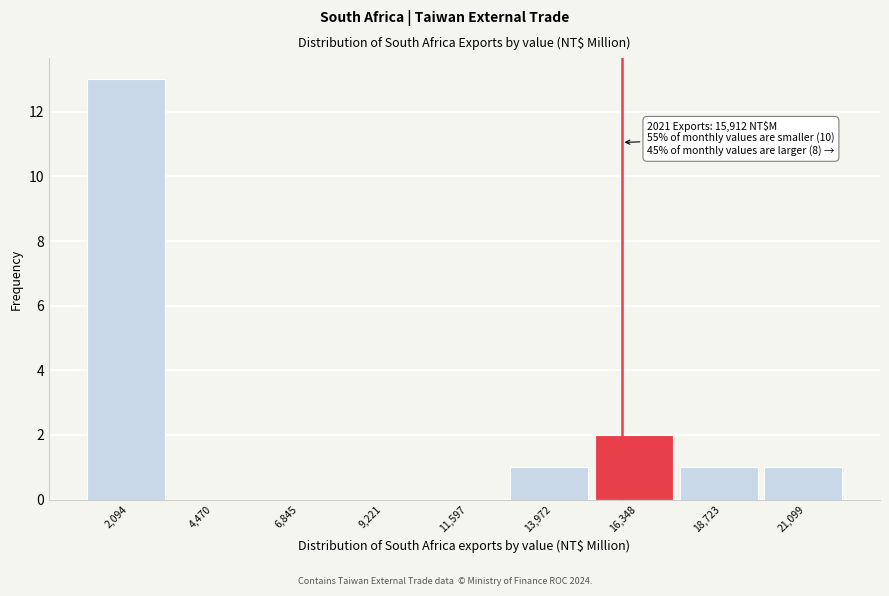

Over which range of the x-axis is the bar tallest?

1000 to 3500